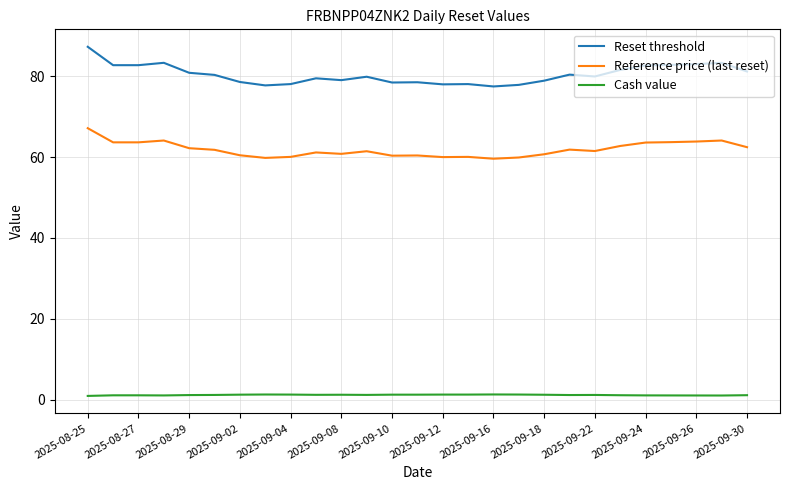

What is the minimum value for Reference price (last reset)?

59.6